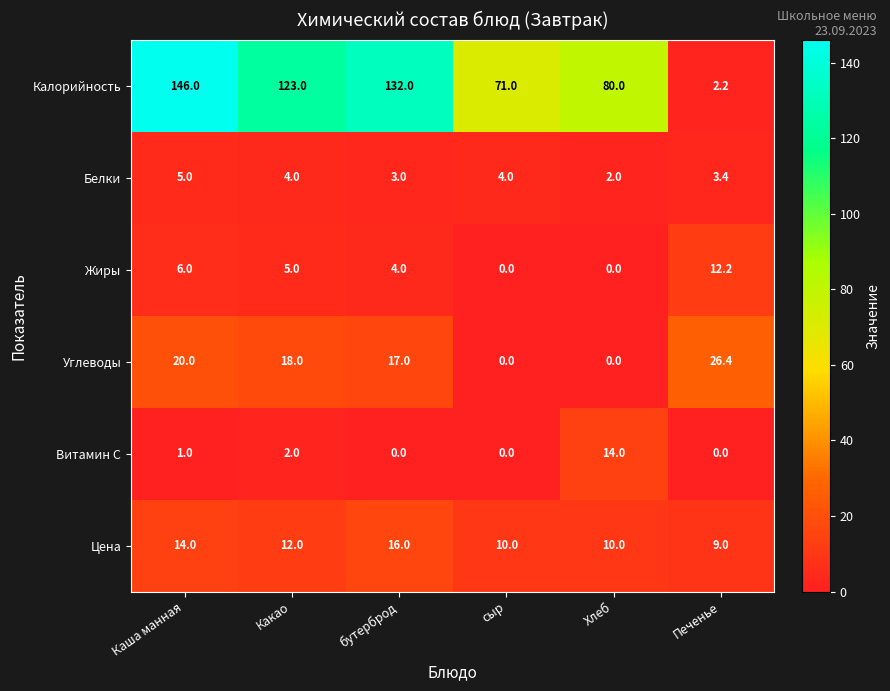

What is the difference between the Витамин С values at Хлеб and Какао?

12.0